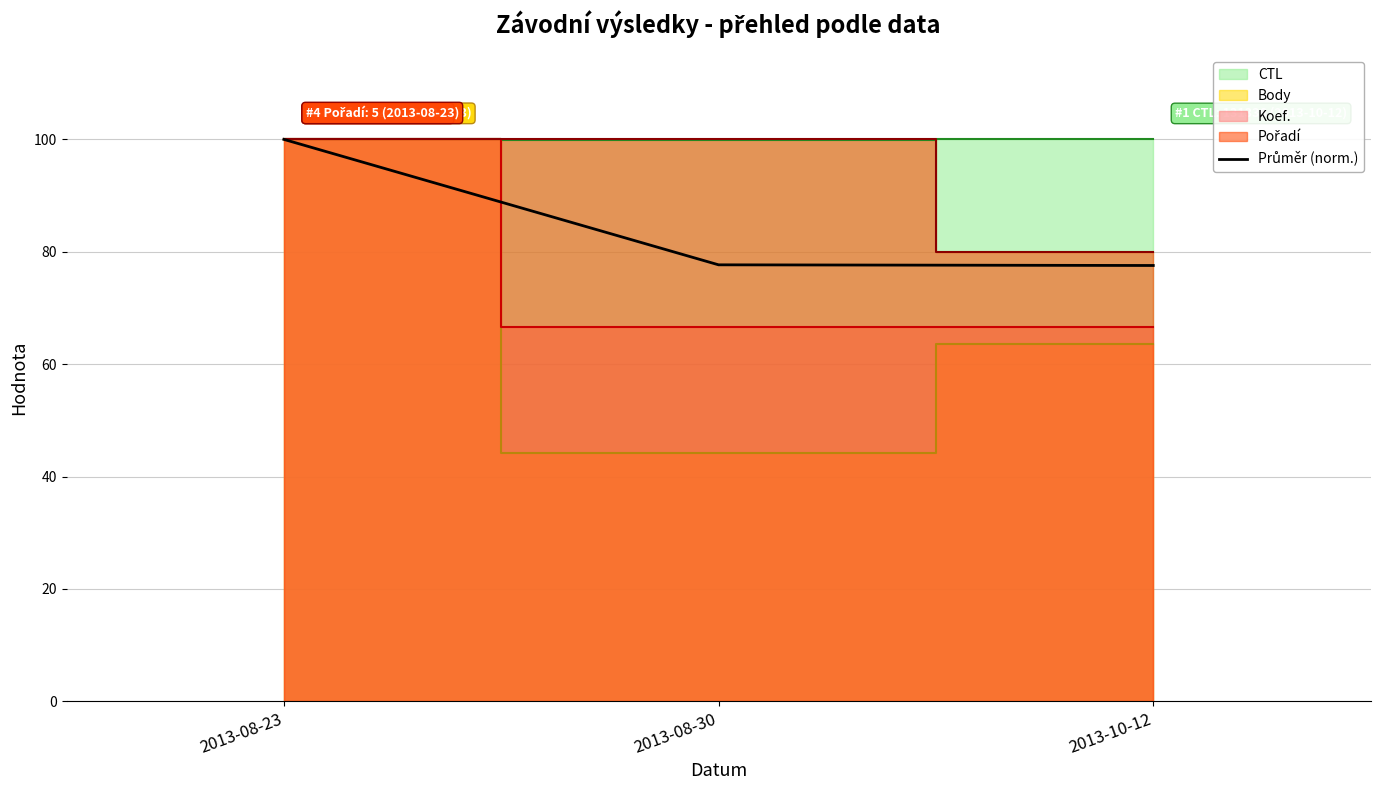

What is the ratio of the value at 2013-08-23 to the value at 2013-10-12?

1.3